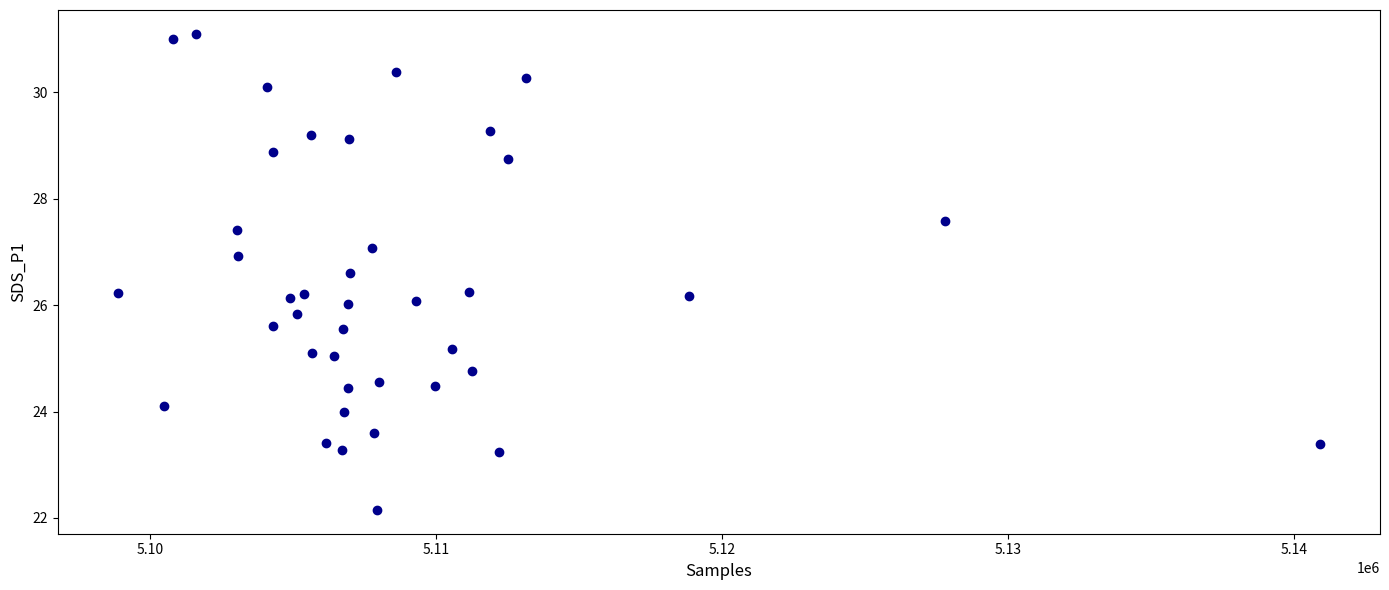

What is the range of X values (max minus min)?

42025.0